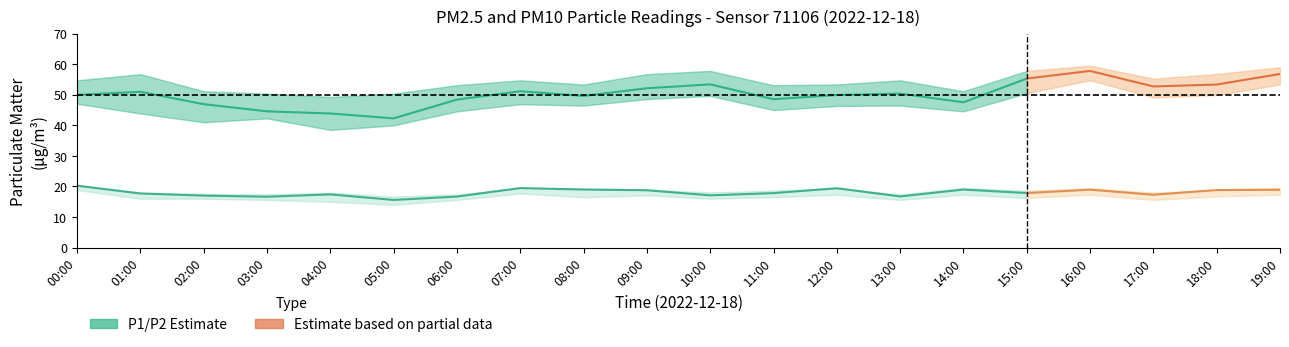

What is the minimum value for P1?

42.3